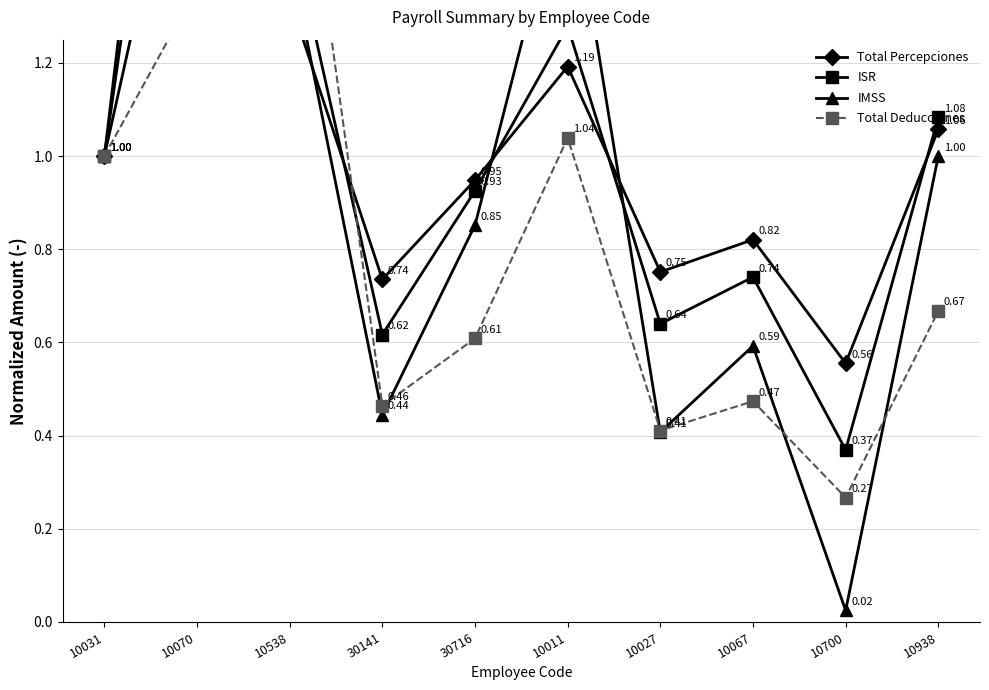

Reading left to right, transcribe all the data shown in this chart.

Total Percepciones: 10031=1.0	10070=1.9	10538=1.3	30141=0.7	30716=0.9	10011=1.2	10027=0.8	10067=0.8	10700=0.6	10938=1.1
ISR: 10031=1.0	10070=2.4	10538=1.5	30141=0.6	30716=0.9	10011=1.3	10027=0.6	10067=0.7	10700=0.4	10938=1.1
IMSS: 10031=1.0	10070=2.7	10538=1.4	30141=0.4	30716=0.9	10011=1.6	10027=0.4	10067=0.6	10700=0.0	10938=1.0
Total Deducciones: 10031=1.0	10070=1.4	10538=1.9	30141=0.5	30716=0.6	10011=1.0	10027=0.4	10067=0.5	10700=0.3	10938=0.7